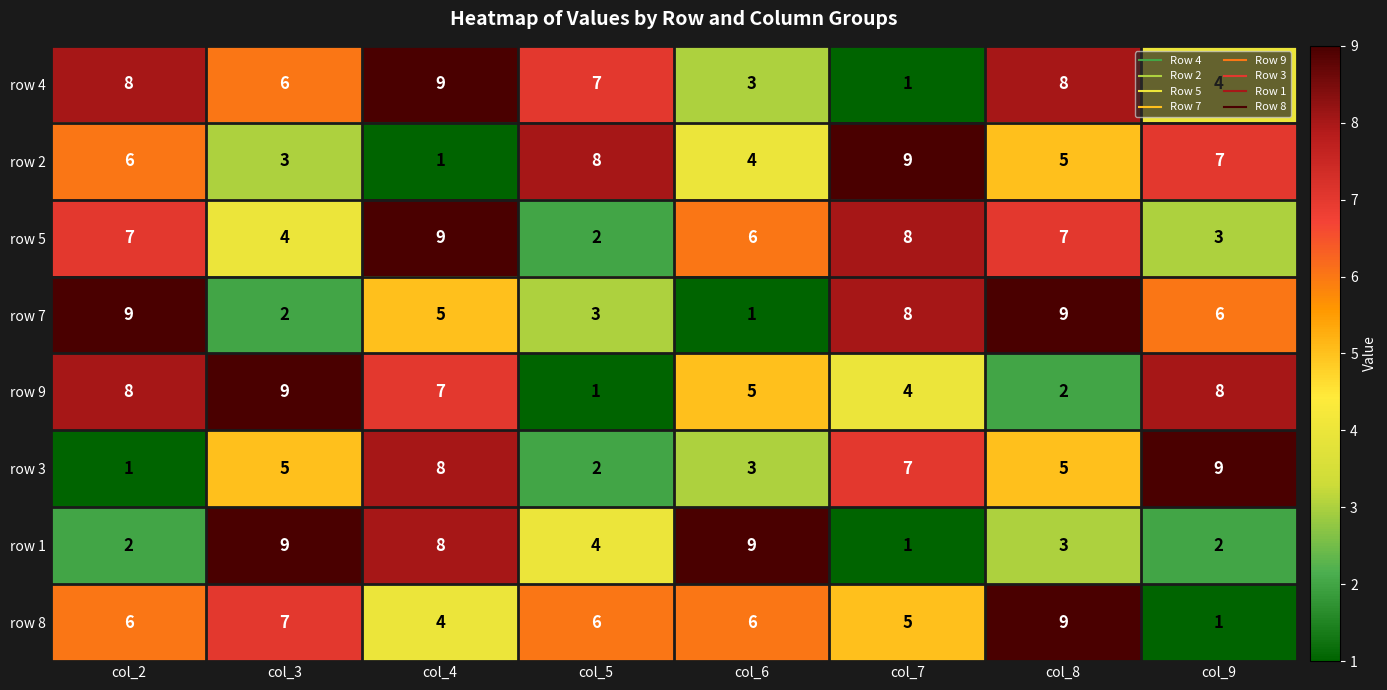

Which category has the highest value in the row 9 series?

col_3